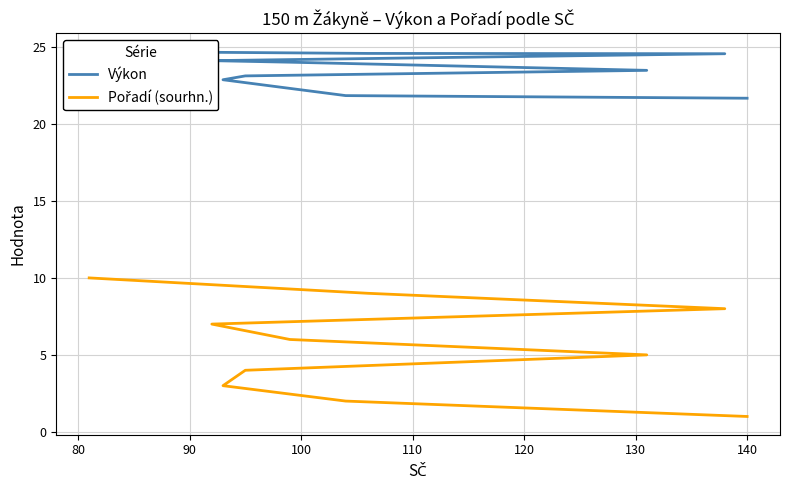

How many values in the Výkon series exceed 24?

5